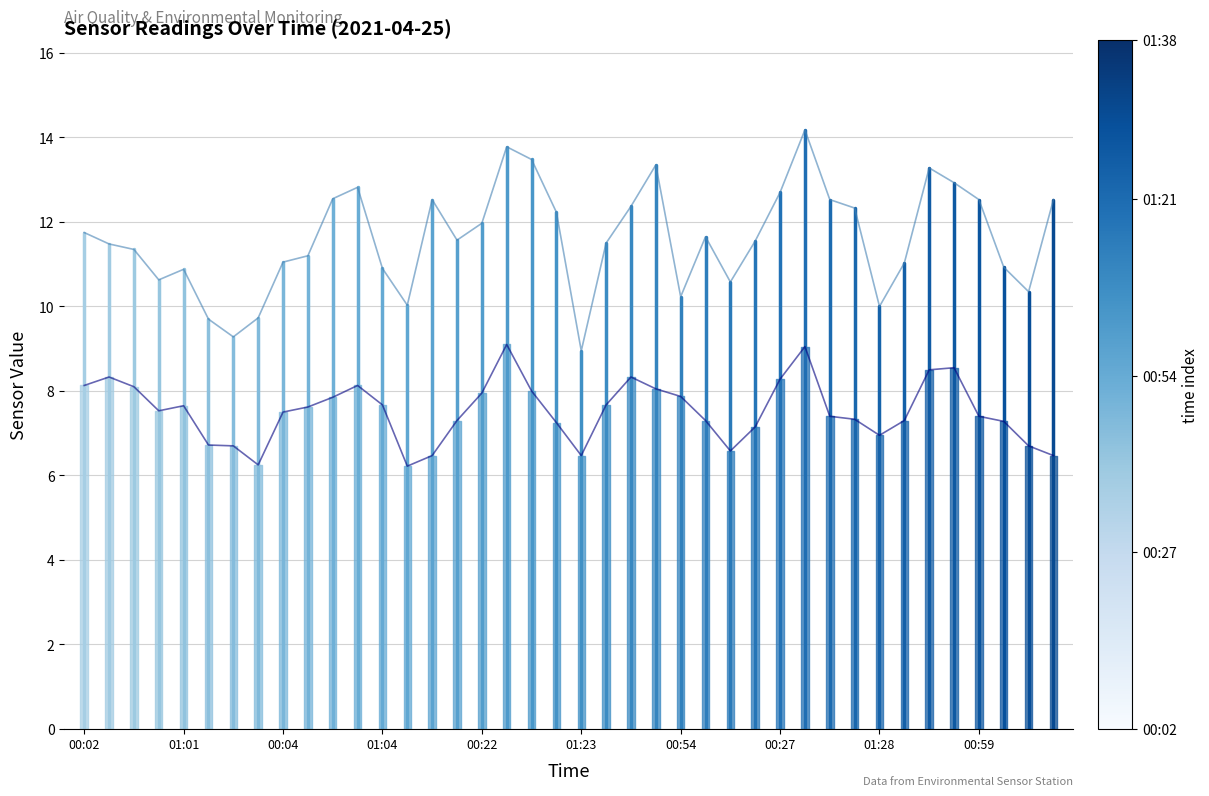

Reading right to left, transcribe all the data shown in this chart.

SDS_P1 trend: 12.5	10.3	10.9	12.5	12.9	13.3	11.0	10.0	12.3	12.5	14.2	12.7	11.6	10.6	11.7	10.2	13.3	12.4	11.5	8.9	12.2	13.5	13.8	12.0	11.6	12.5	10.0	10.9	12.8	12.6	11.2	11.1	9.7	9.3	9.7	10.9	10.6	11.3	11.5	11.8
SDS_P2 trend: 6.5	6.7	7.3	7.4	8.6	8.5	7.3	7.0	7.3	7.4	9.1	8.3	7.2	6.6	7.3	7.9	8.1	8.3	7.7	6.5	7.2	8.0	9.1	8.0	7.3	6.5	6.2	7.7	8.1	7.8	7.6	7.5	6.2	6.7	6.7	7.7	7.5	8.1	8.3	8.1